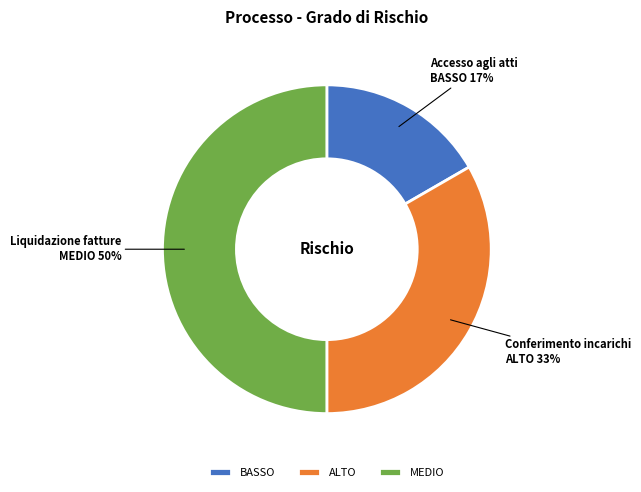

To the nearest percent, what portion does BASSO represent?

17%